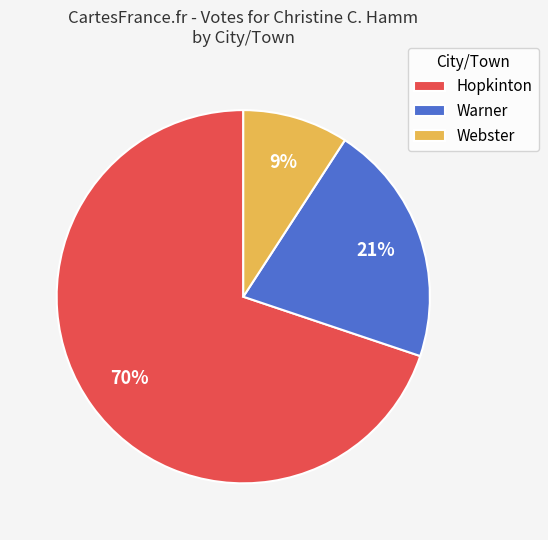

Is the sum of Warner and Hopkinton greater than half?

Yes